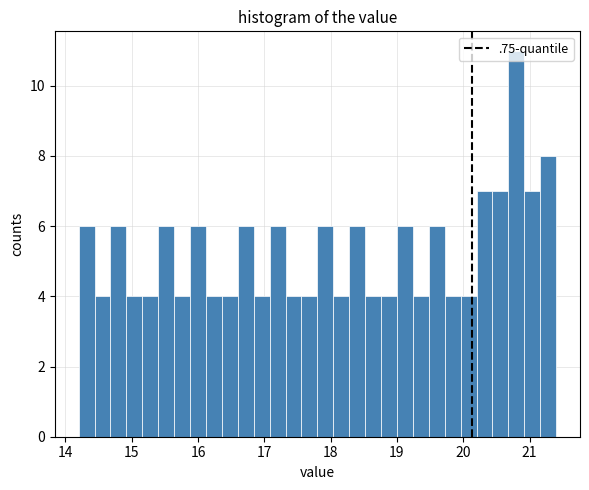

Around what value on the x-axis is the tallest bar? Give the approximate position of its centre, as read against the axis.

20.8